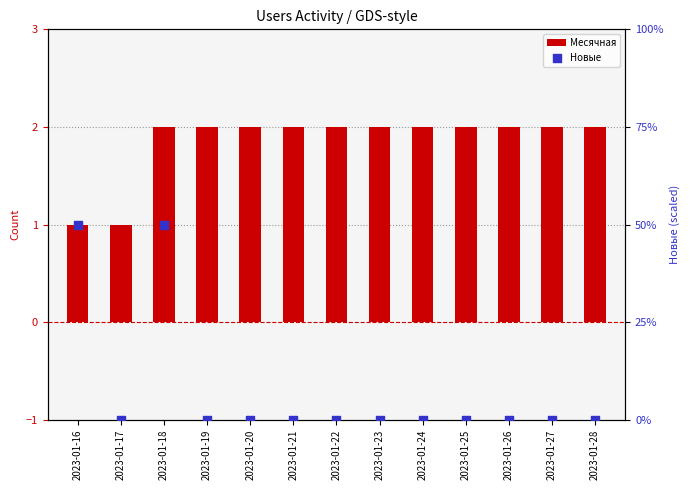

Which series reaches the minimum Y coordinate?

Новые